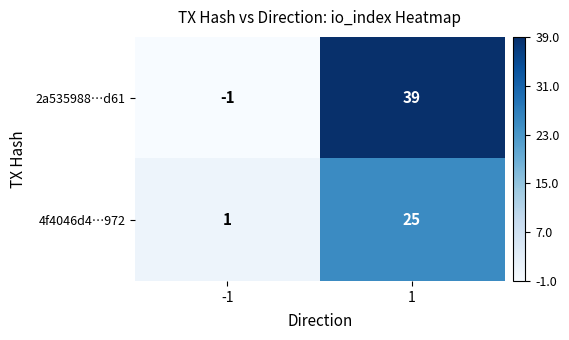

Count the number of categories in the chart.

2